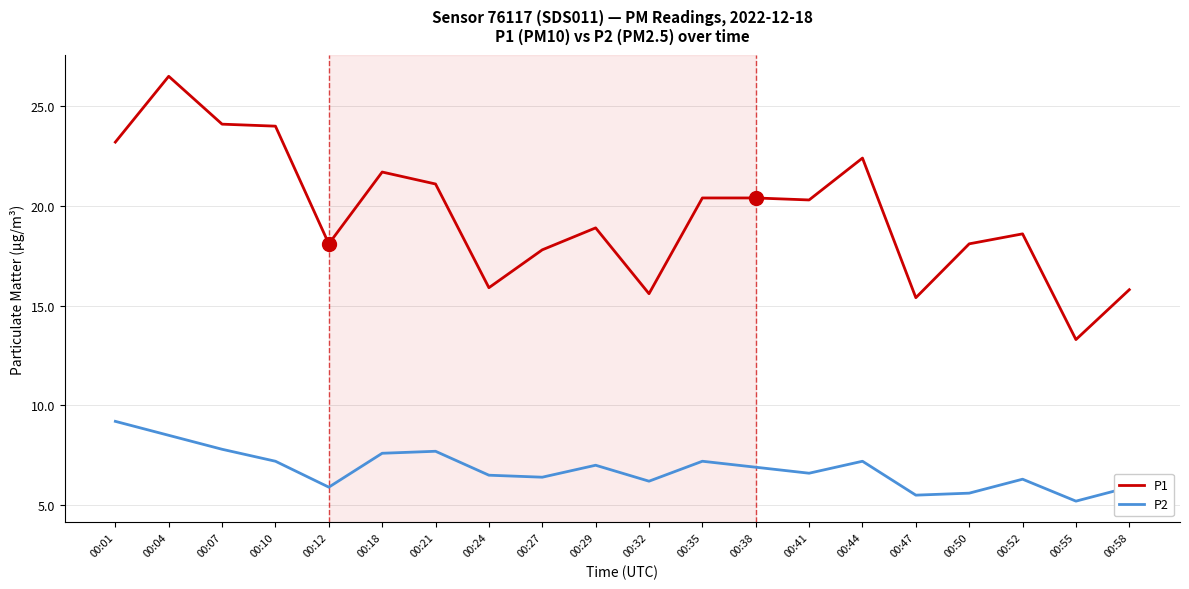

True or false: P2 has a value of 11.7 at 00:04.

False